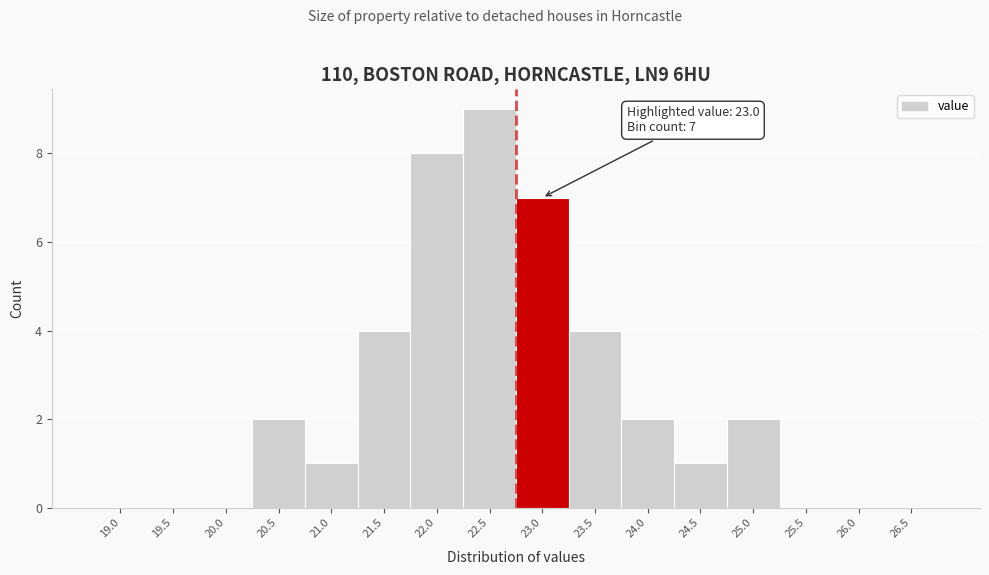

Reading left to right, extract all data points from this chart.

19.0=0	19.5=0	20.0=0	20.5=2	21.0=1	21.5=4	22.0=8	22.5=9	23.0=7	23.5=4	24.0=2	24.5=1	25.0=2	25.5=0	26.0=0	26.5=0